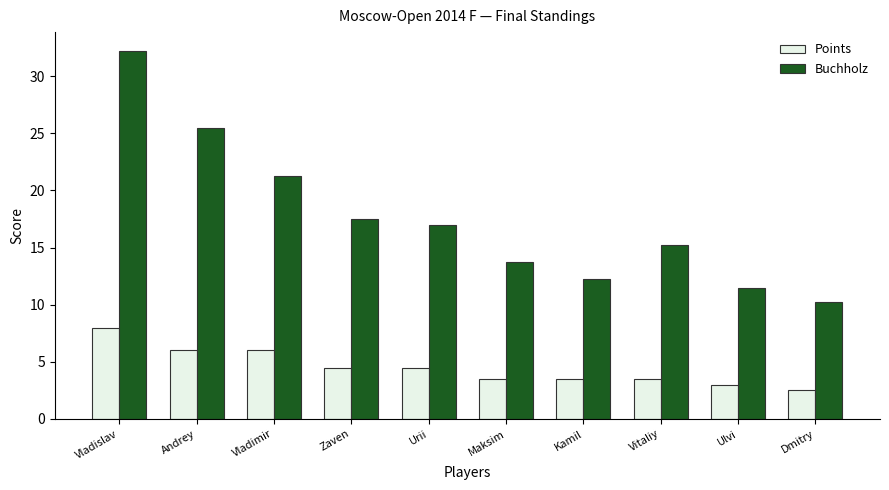

Which series has the widest spread of values?

Buchholz